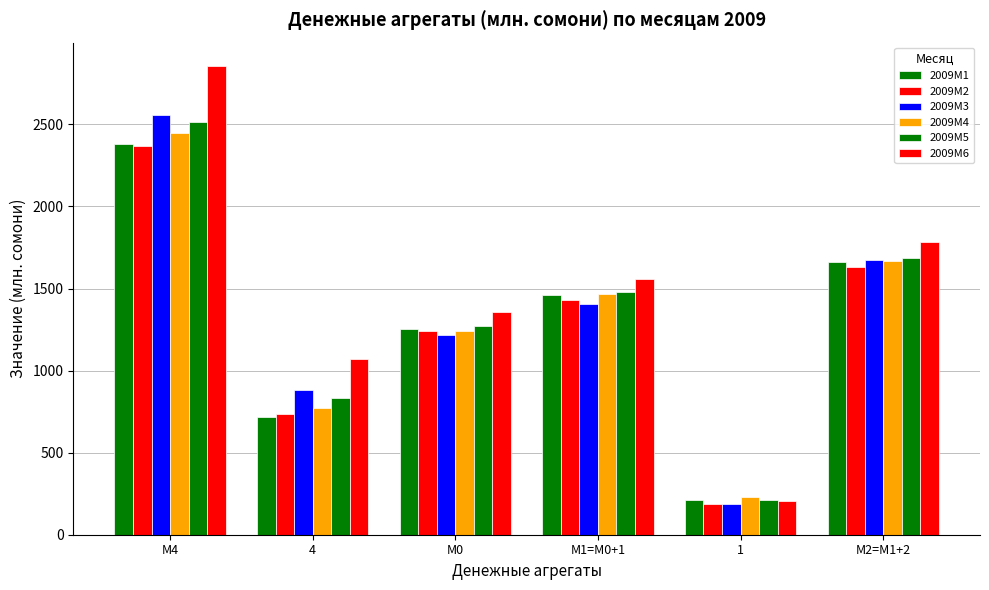

True or false: 2009M3 has a value of 97.5 at 1.

False